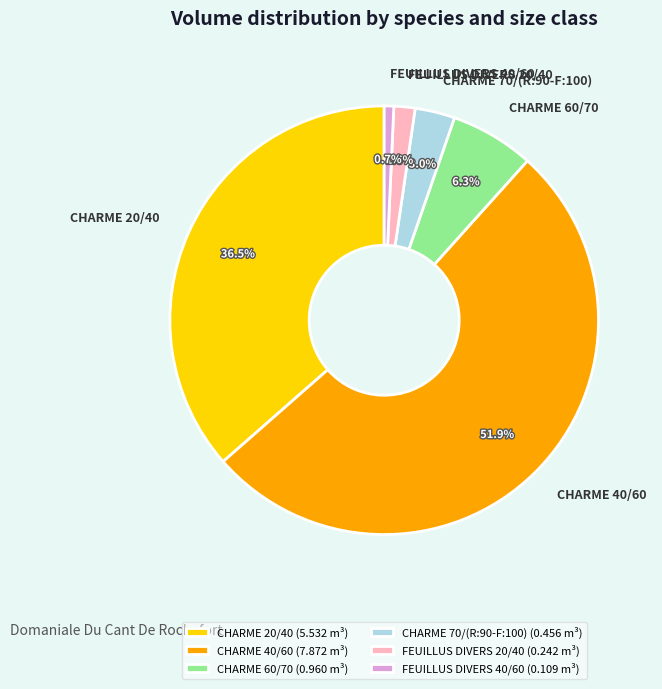

Does any single category account for the majority?

Yes